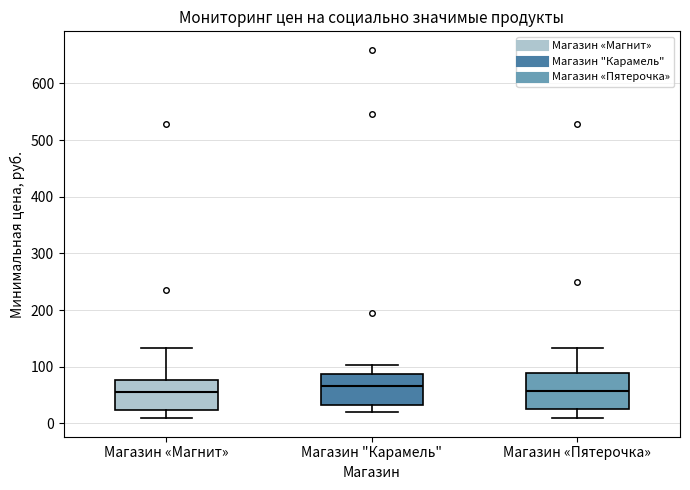

Reading left to right, transcribe this box plot: for each box, give where its median line is, the range the box spans, and where its two whiskers end, as read against the y-axis. The values are not printed on the chart, so give them approximately, as read against the axis.

Магазин «Магнит»: median 50, box 20 to 80, whiskers 10 to 130
Магазин "Карамель": median 70, box 30 to 90, whiskers 20 to 100
Магазин «Пятерочка»: median 60, box 20 to 90, whiskers 10 to 130